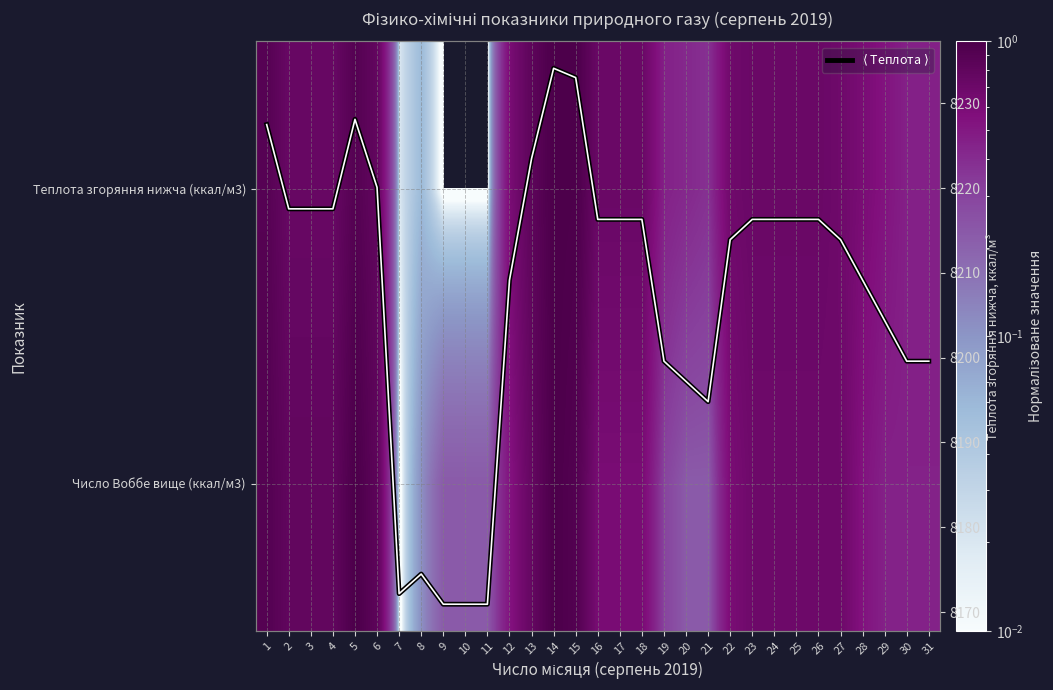

How many series are shown in this chart?

3